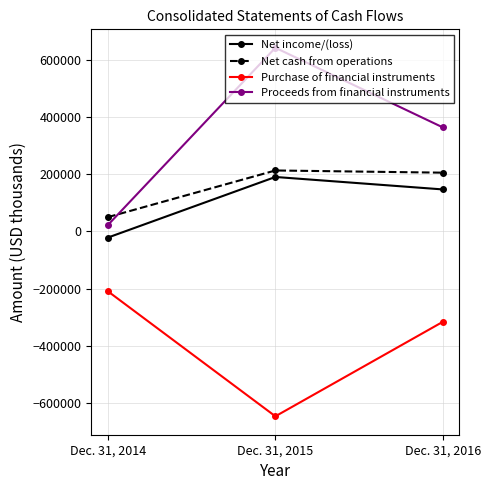

What is the sum of all Net income/(loss) values?

316538